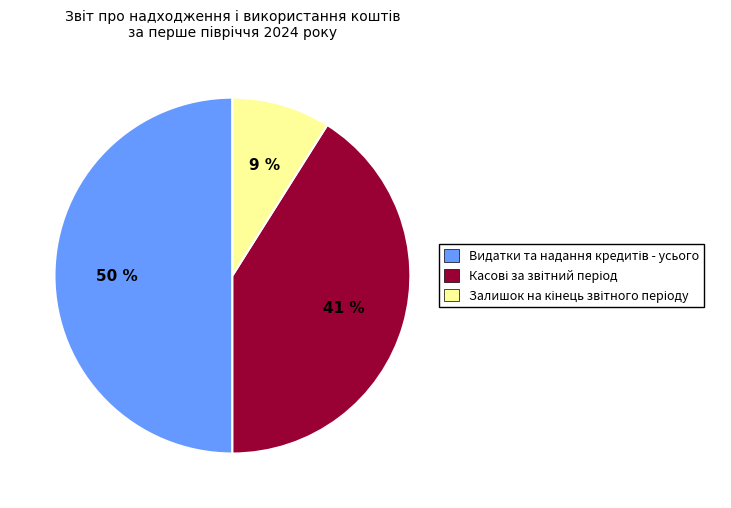

To the nearest percent, what is the average slice percentage?

33%